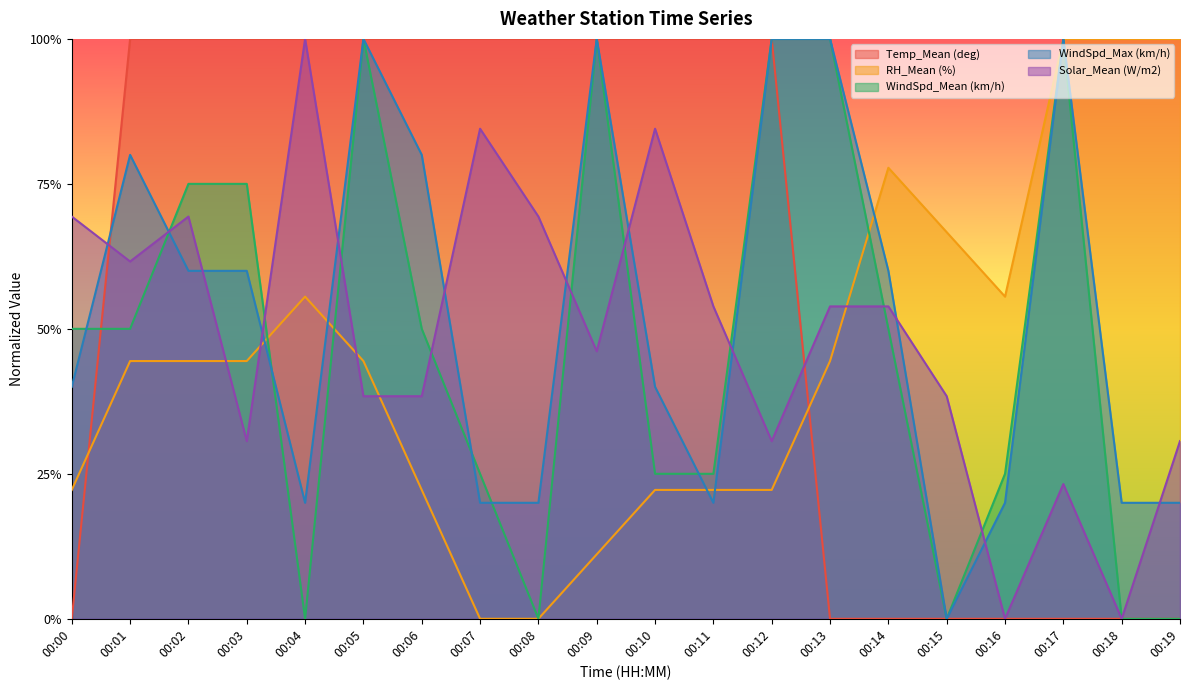

Rank the categories by WindSpd_Max (km/h) value from lowest to highest.

00:15, 00:04, 00:07, 00:08, 00:11, 00:16, 00:18, 00:19, 00:00, 00:10, 00:02, 00:03, 00:14, 00:01, 00:06, 00:05, 00:09, 00:12, 00:13, 00:17